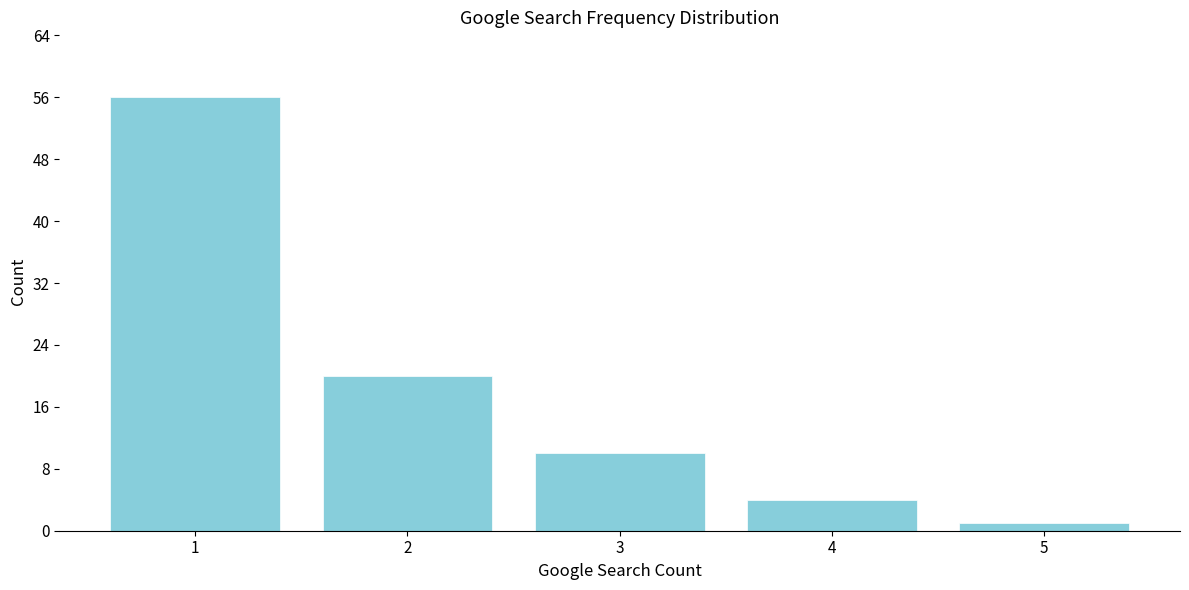

Reading left to right, transcribe all the data shown in this chart.

1=56	2=20	3=10	4=4	5=1